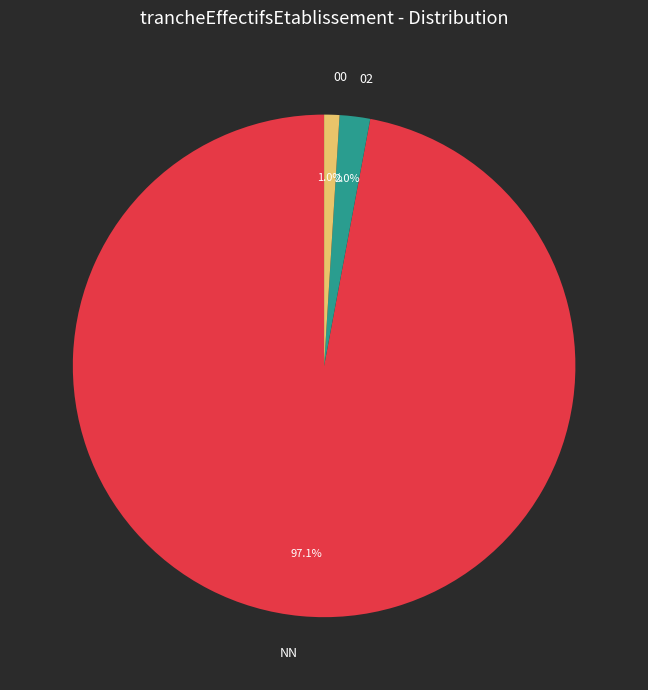

Count the number of slices in the pie.

3